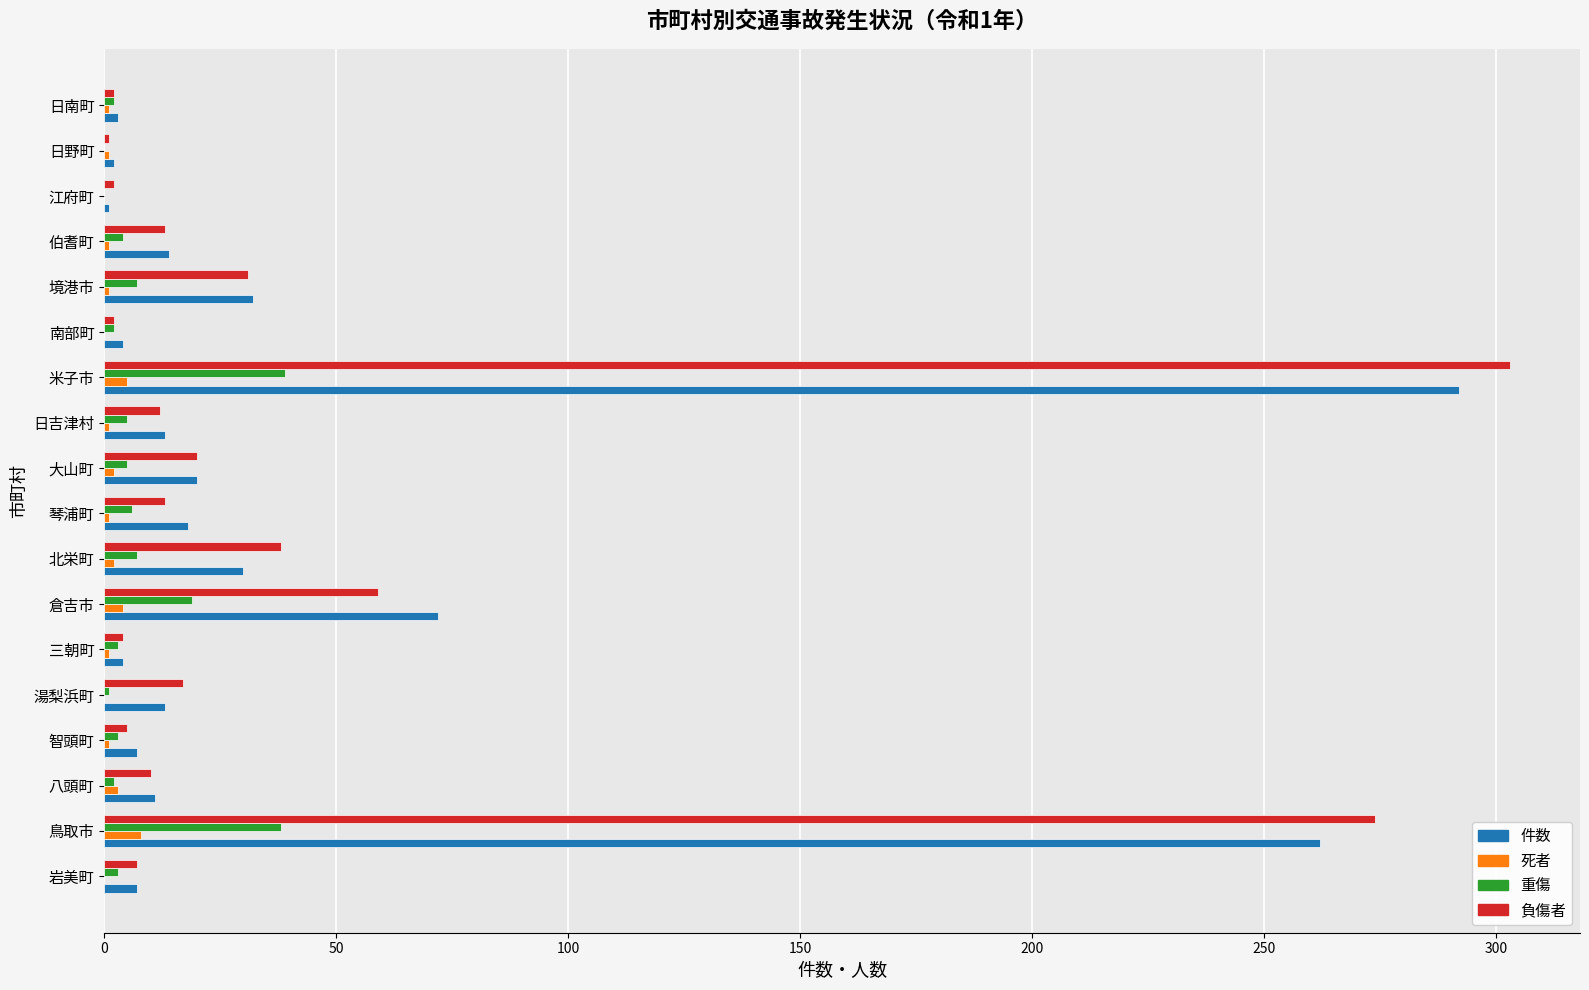

Where is 負傷者 nearest to the value 152?

倉吉市